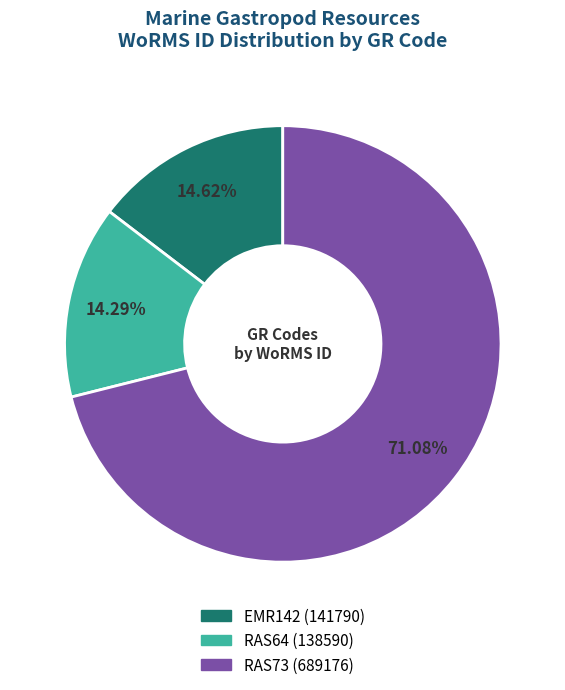

To the nearest percent, what is the difference between the largest and smallest slice percentages?

57%